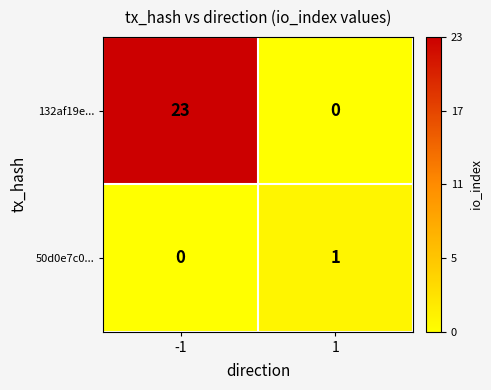

Rank the series by their maximum value, from highest to lowest.

132af19e..., 50d0e7c0...